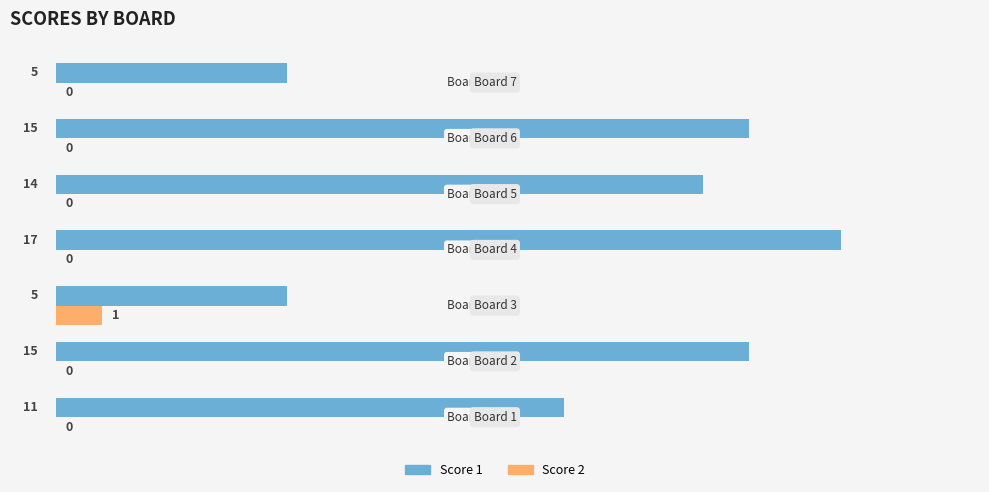

What is the maximum value shown in the chart?

17